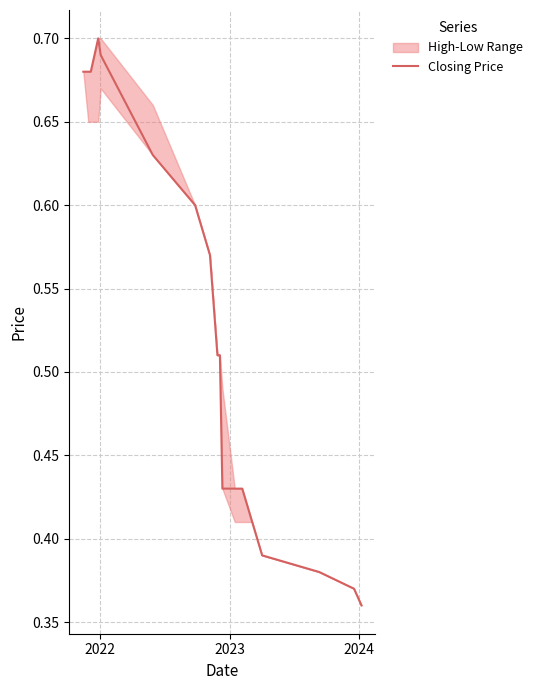

Is this an area chart (filled region under the line)?

No